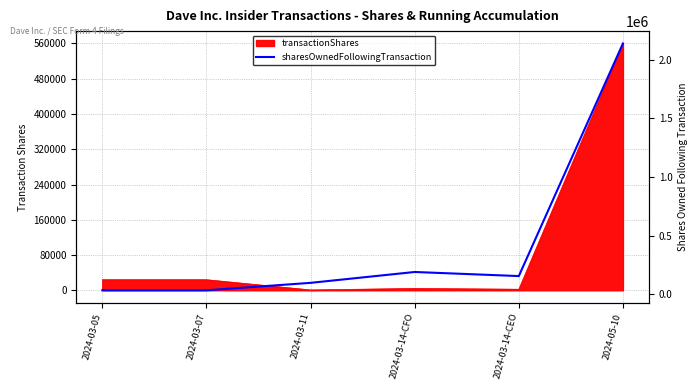

How many lines are shown in the chart?

1